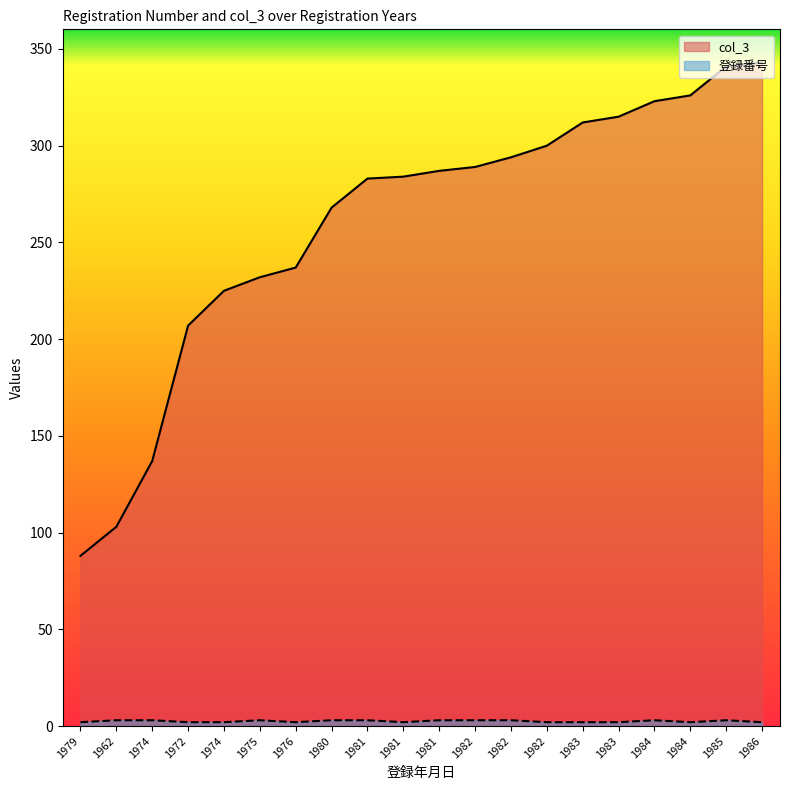

At how many categories does at least one series exceed 258?

13